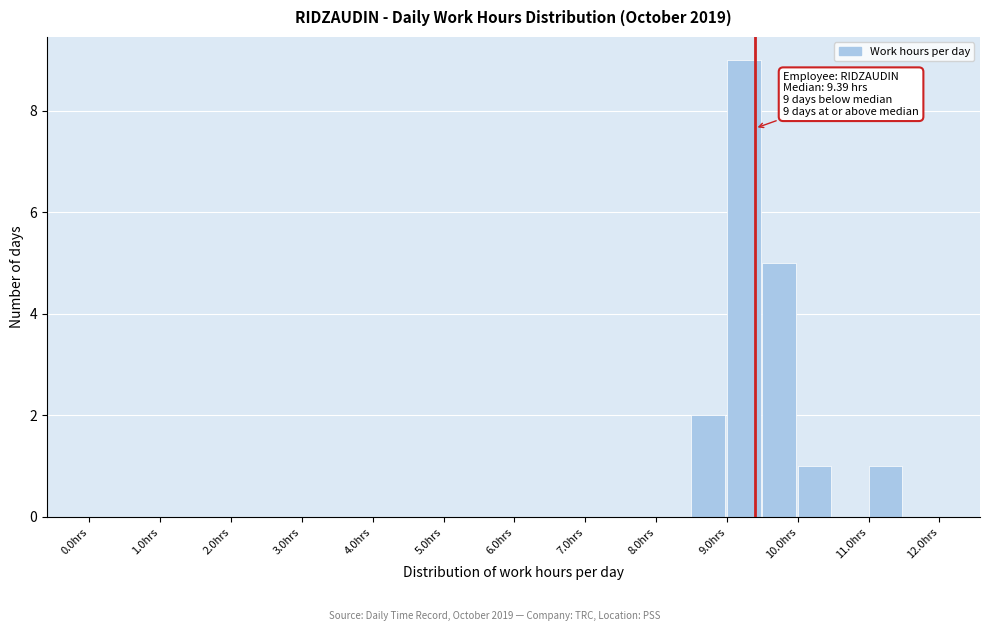

Over which range of the x-axis is the bar tallest?

9.0 to 9.5